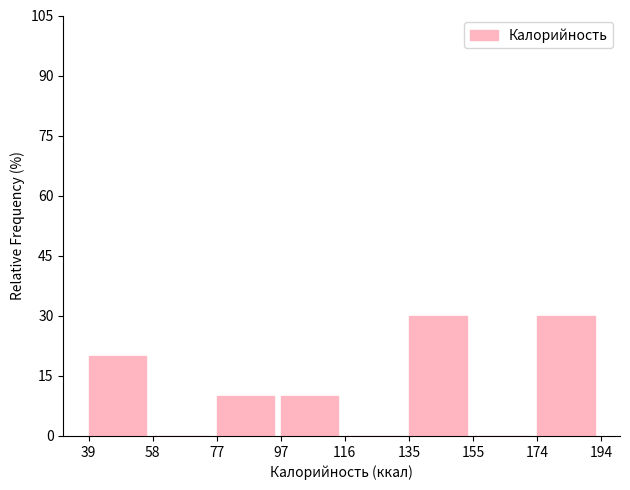

What is the height of the bar covering 174 to 194 on the x-axis? The values are not printed on the chart, so give them approximately, as read against the axis.

30